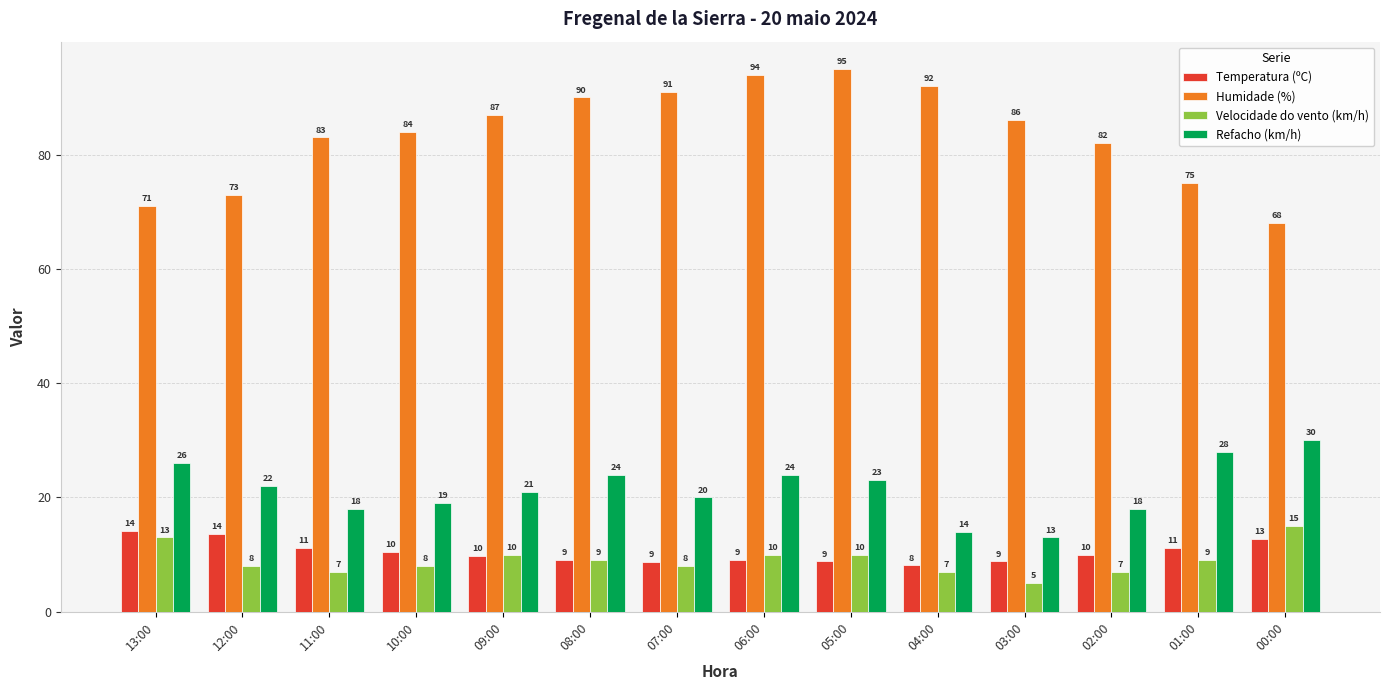

The value of Temperatura (ºC) at 00:00 is 12.8. True or false?

True